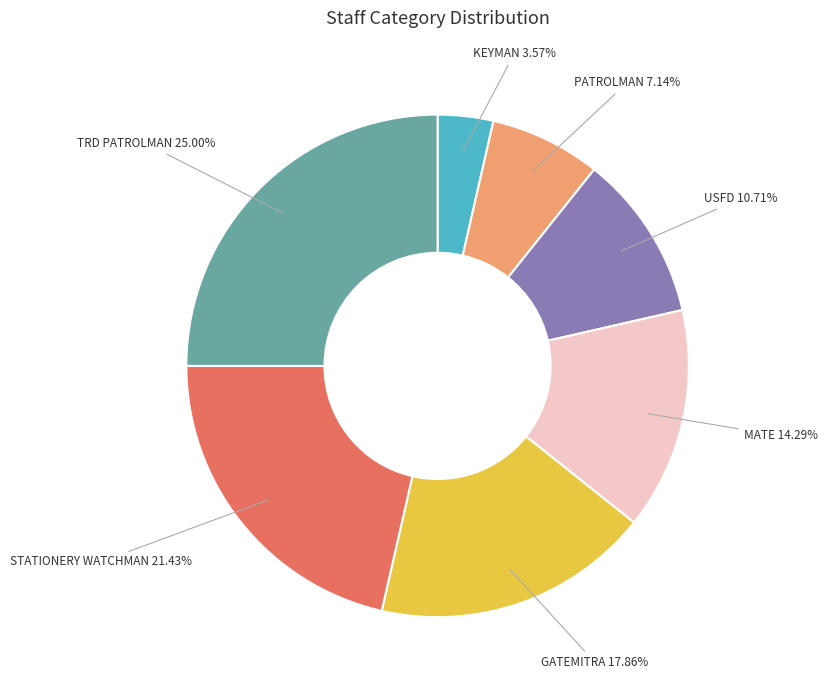

To the nearest percent, what is the difference between the PATROLMAN and STATIONERY WATCHMAN slice percentages?

14%